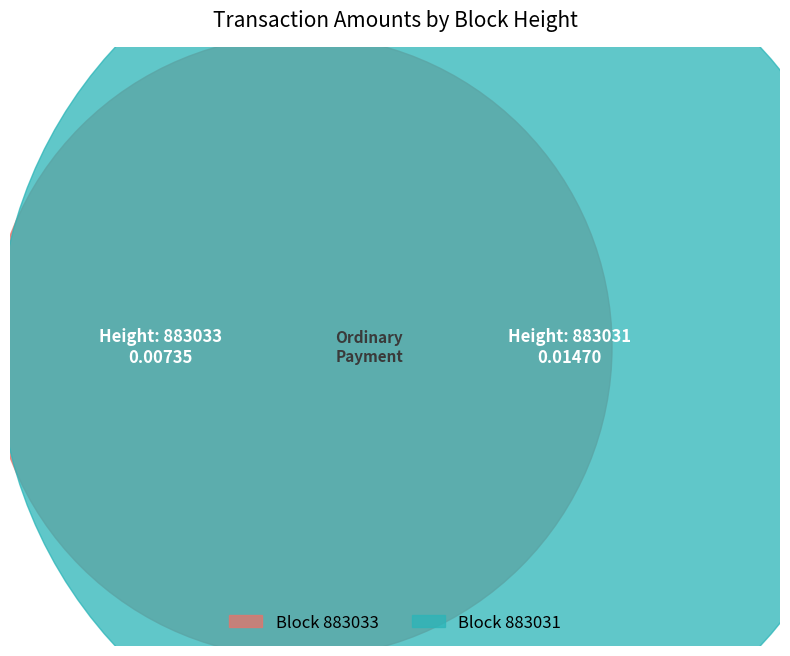

The 883033 slice represents 45% of the pie. True or false?

False